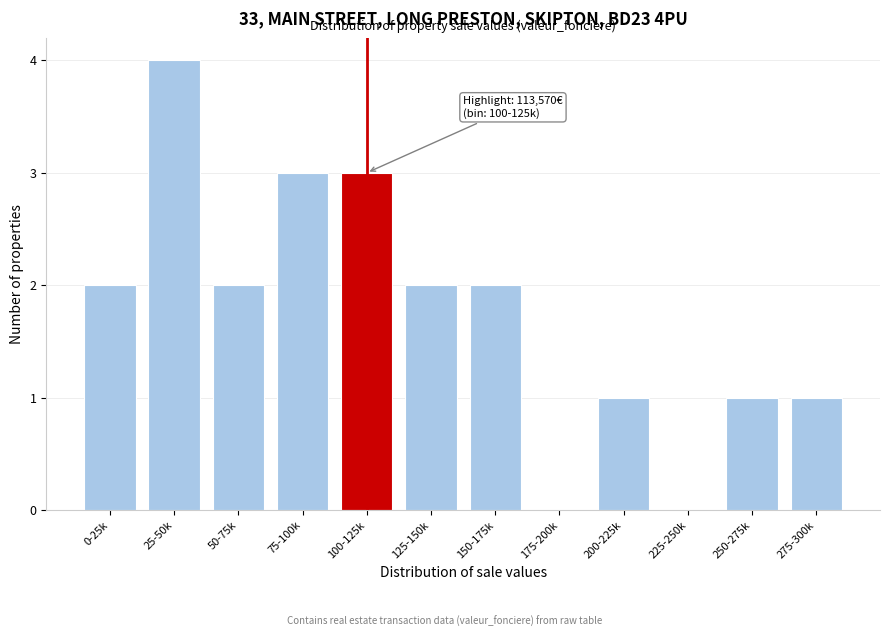

Reading left to right, list all the values displayed in this chart.

0-25k=2	25-50k=4	50-75k=2	75-100k=3	100-125k=3	125-150k=2	150-175k=2	175-200k=0	200-225k=1	225-250k=0	250-275k=1	275-300k=1